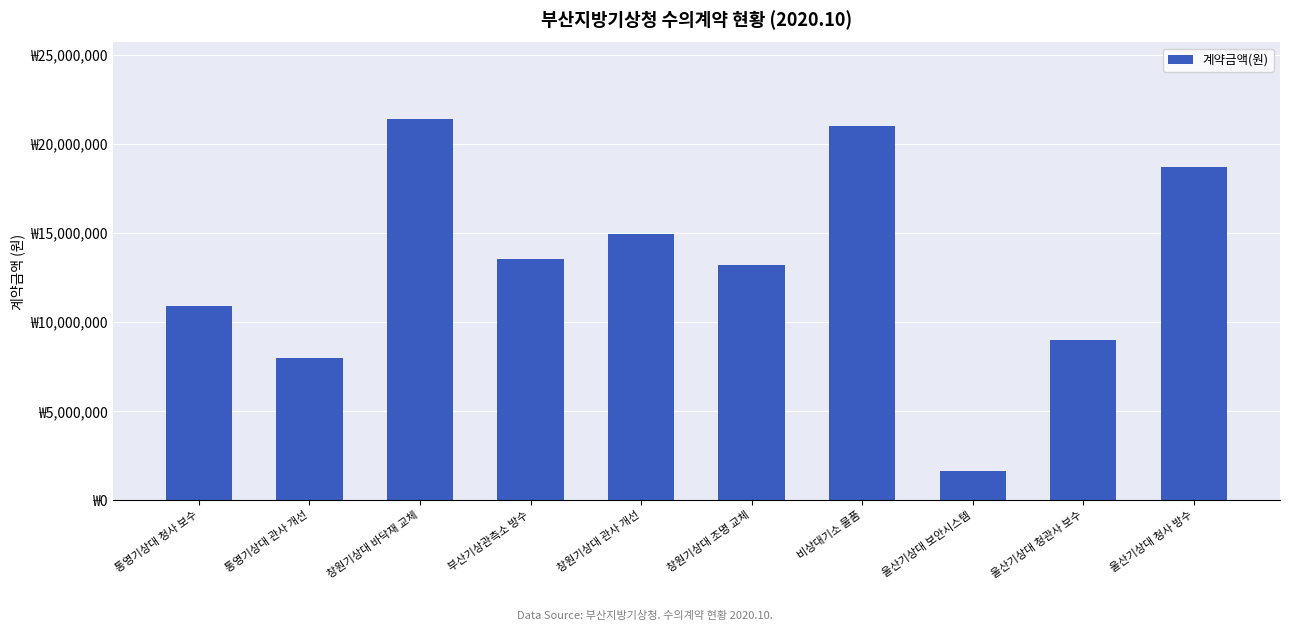

What value does the data have at 창원기상대 조명 교체, to the nearest 10?

13222000